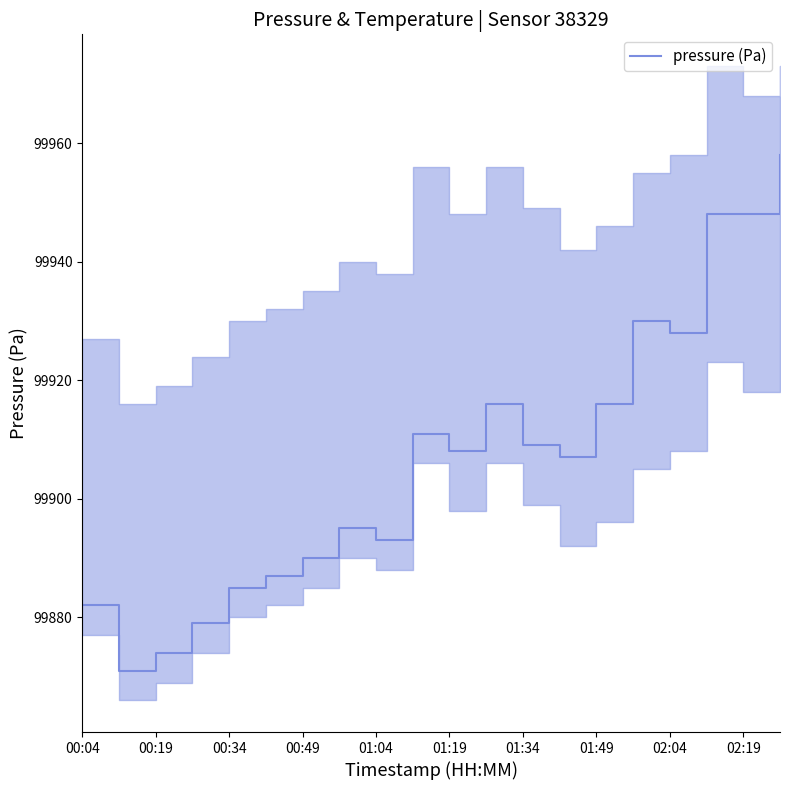

True or false: pressure (Pa) has a value of 99948 at 02:19.

True